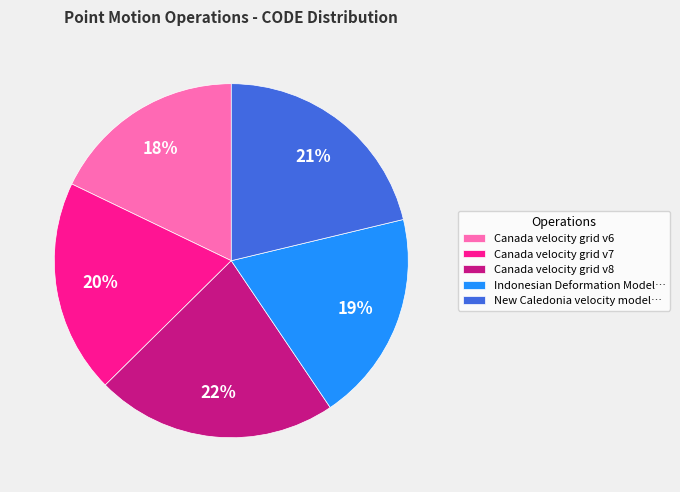

What percentage is the Canada velocity grid v8 slice, to the nearest percent?

22%